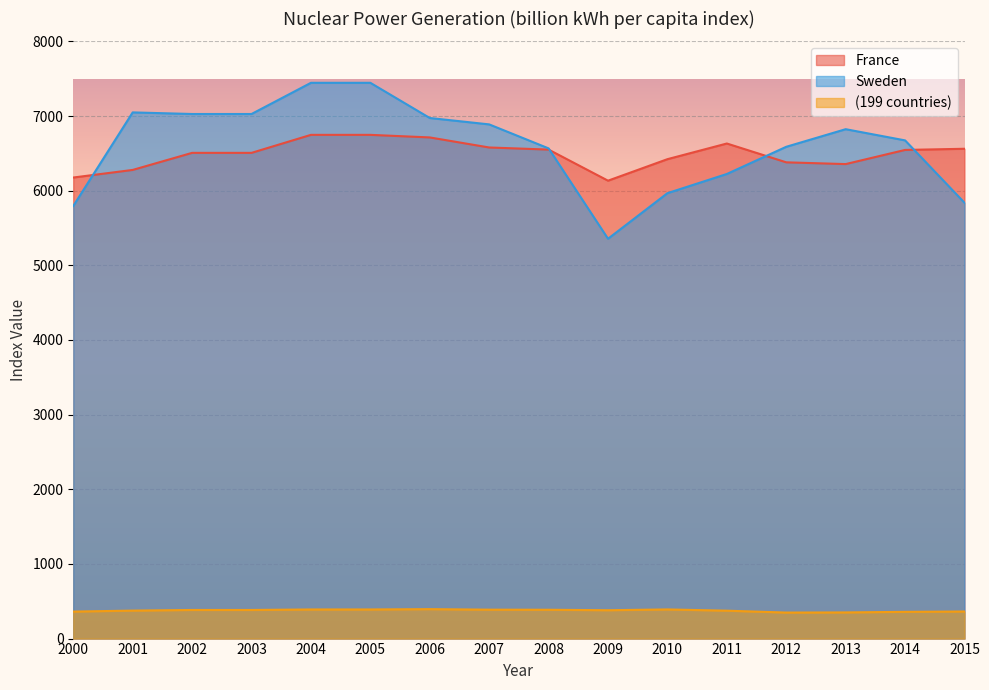

At 2001, list the series in order from smallest to largest.

(199 countries), France, Sweden